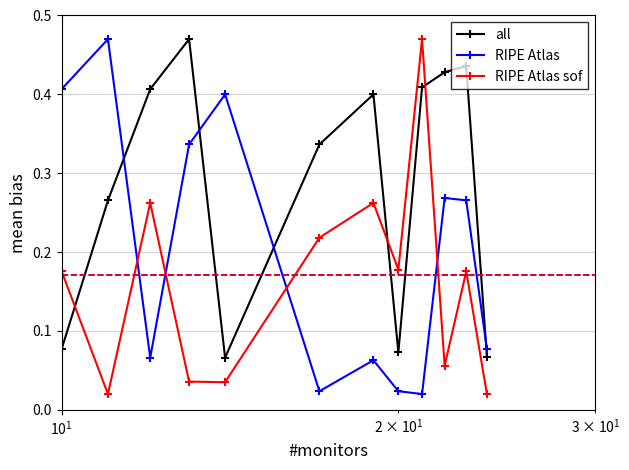

Which series has the largest total across all categories?

all